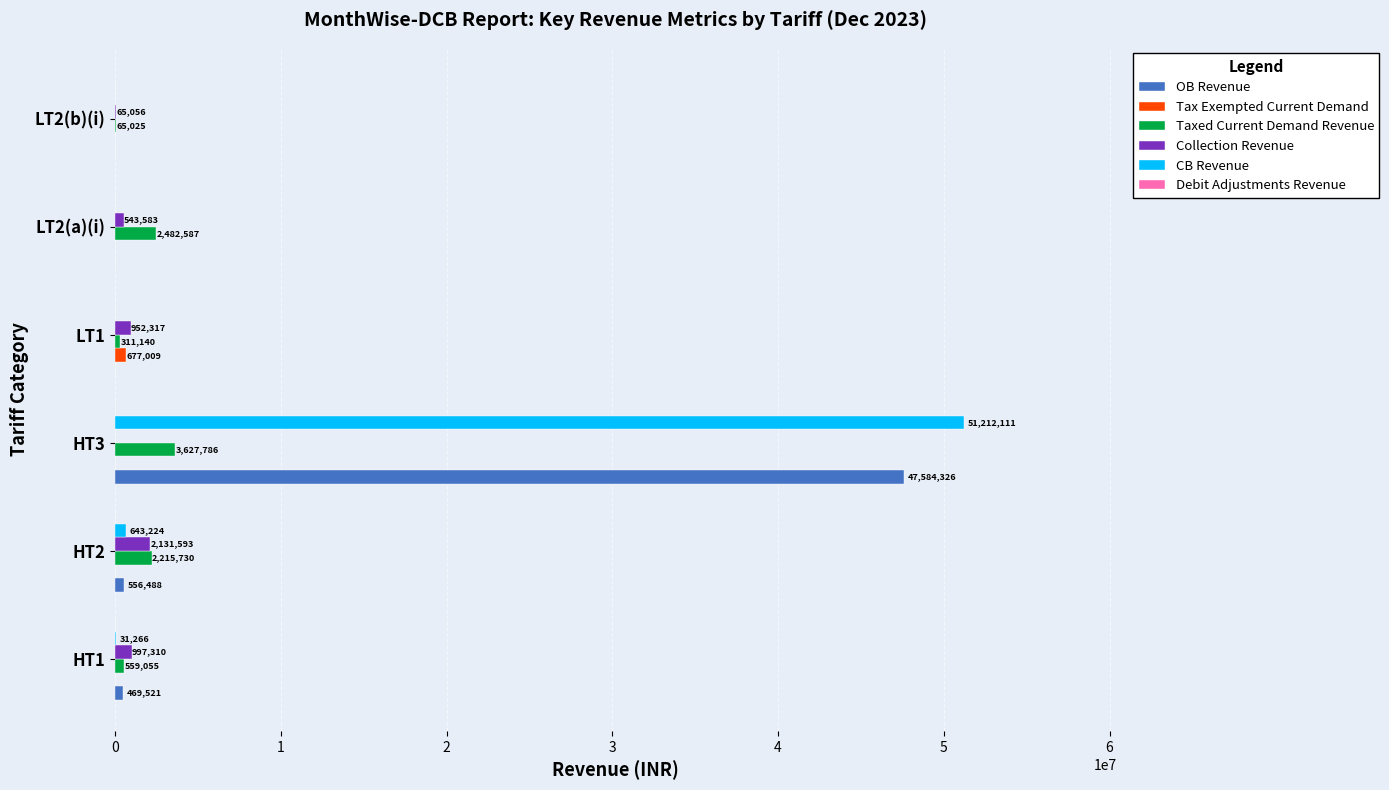

At which category is the sum across all series the highest?

HT3